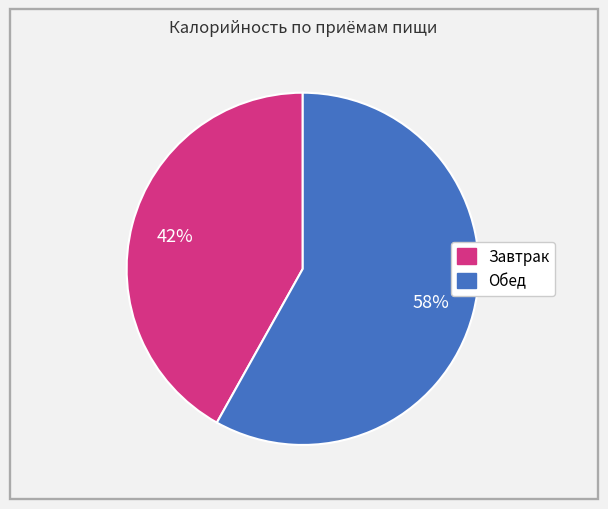

Which slice is the largest?

Обед